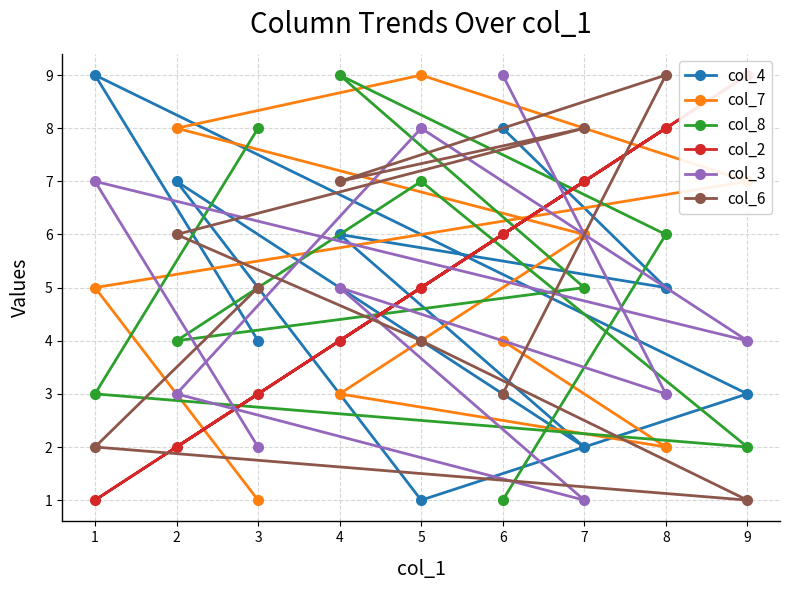

How many categories are shown in the chart?

9